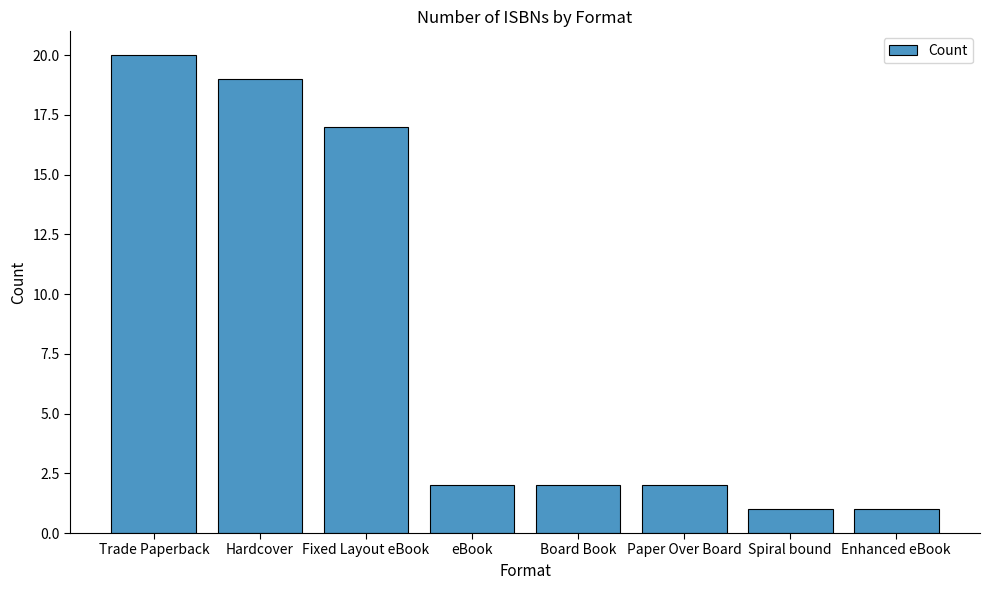

What is the difference between the second highest and second lowest values?

18